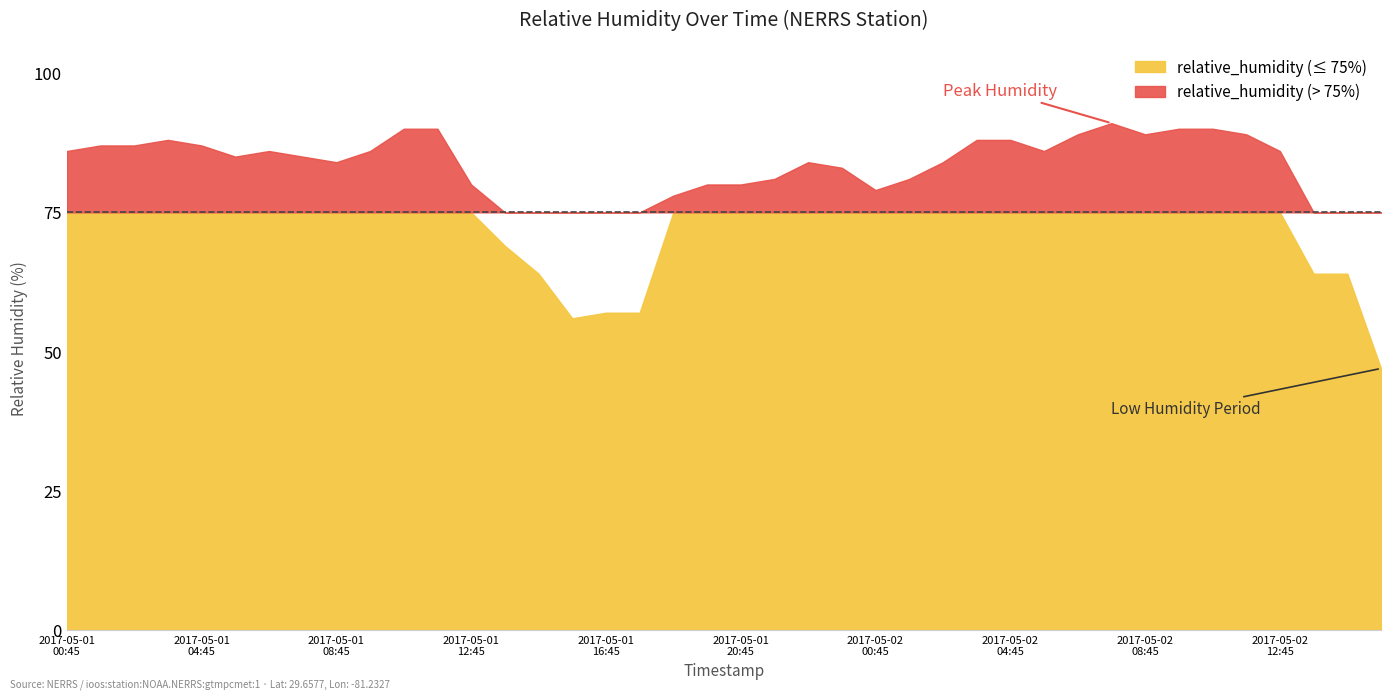

What is the lowest value of the relative_humidity series?

47.0